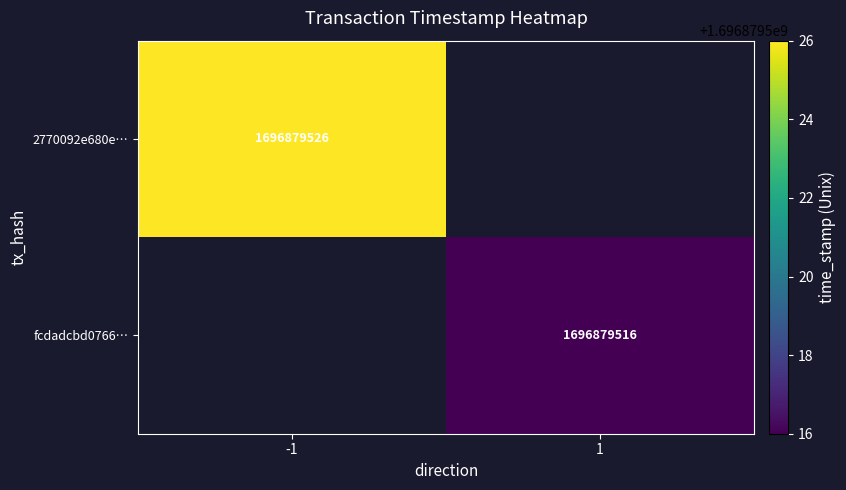

Rank the series by their maximum value, from highest to lowest.

2770092e680ed704c7dfd8bda57309101279fcb, fcdadcbd0766f3e81da6b42e64fffb2f8bb94ce